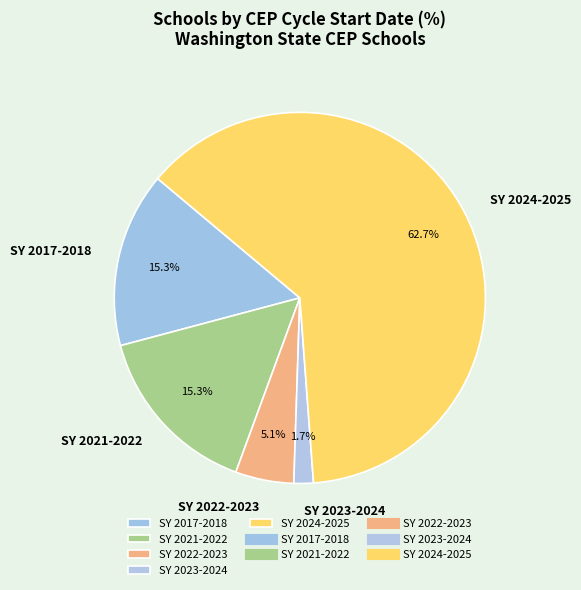

What percentage is NOT represented by SY 2023-2024?

98.3%